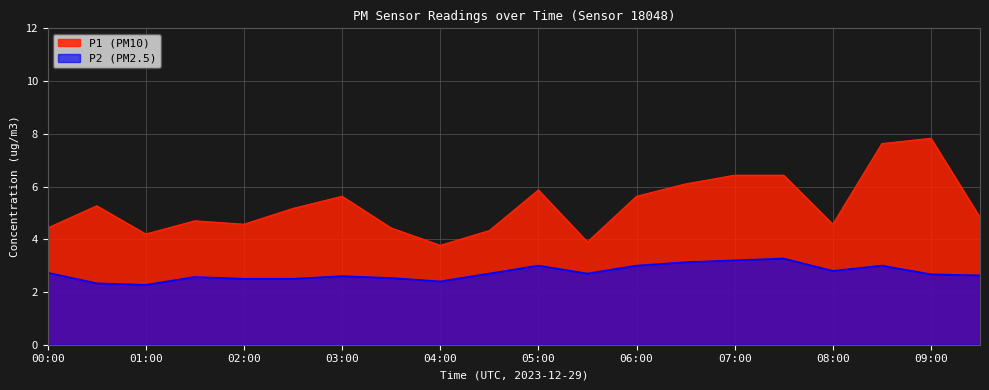

What is the lowest value of the P1 series?

3.8